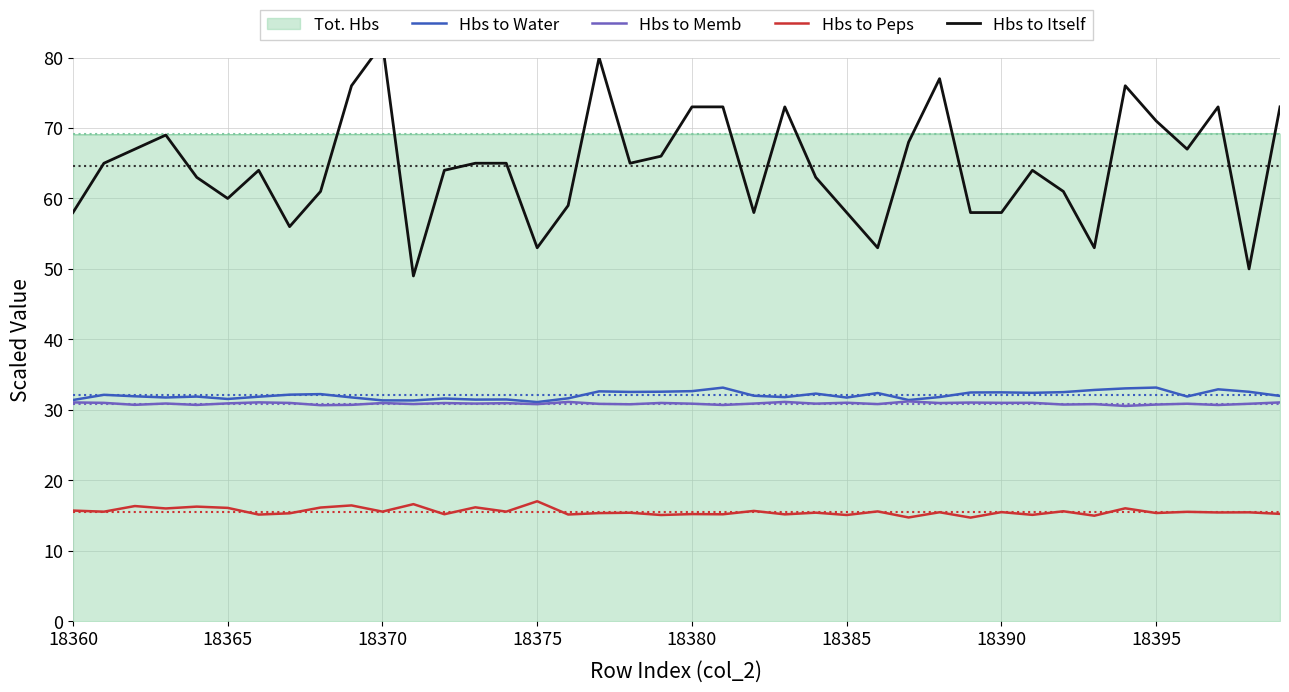

What is the average value of the Hbs to Itself series?

64.7